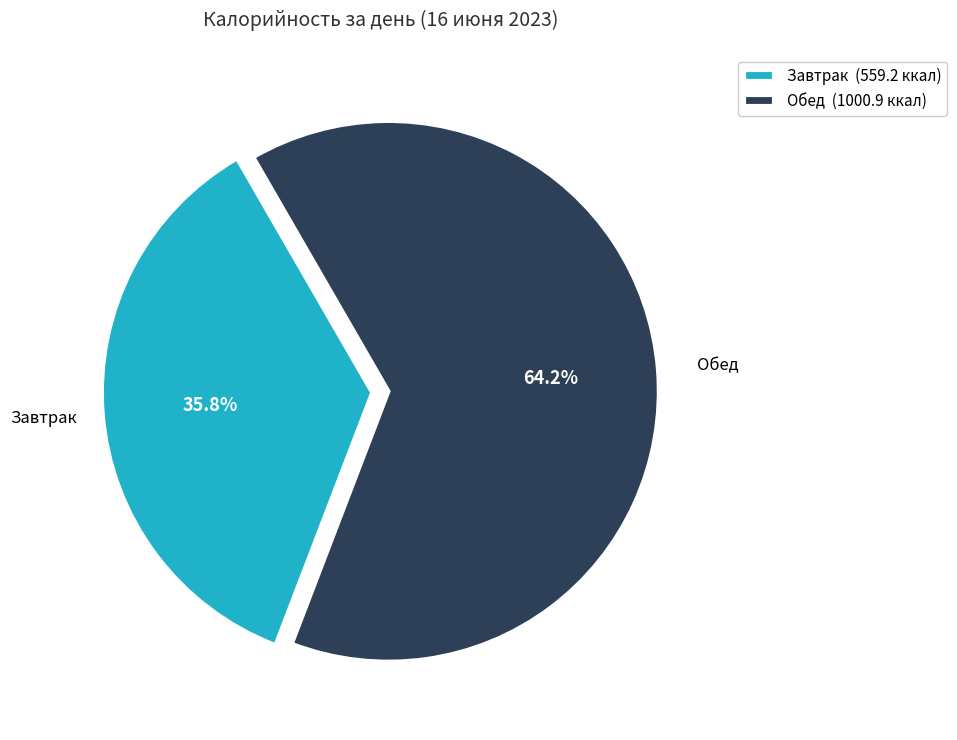

Count the number of slices in the pie.

2